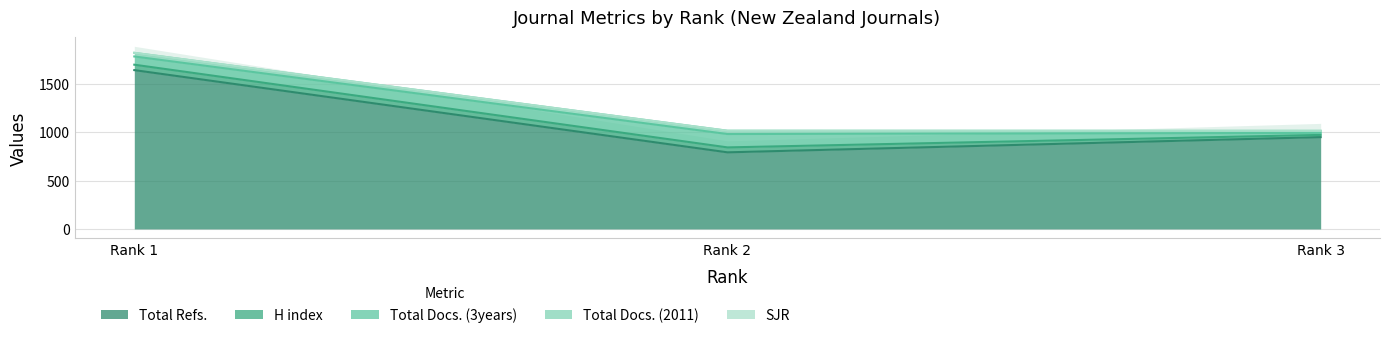

What is the value of the Total Docs. (3years) point at the 3rd from the left?

21.0